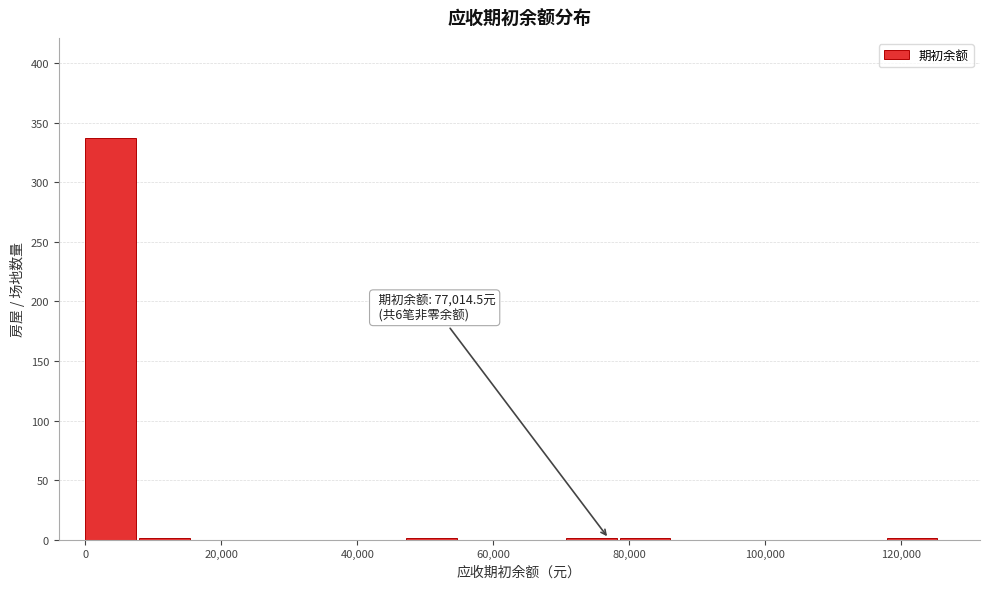

Read against the x-axis, roughly where is the centre of the tallest bar?

4000